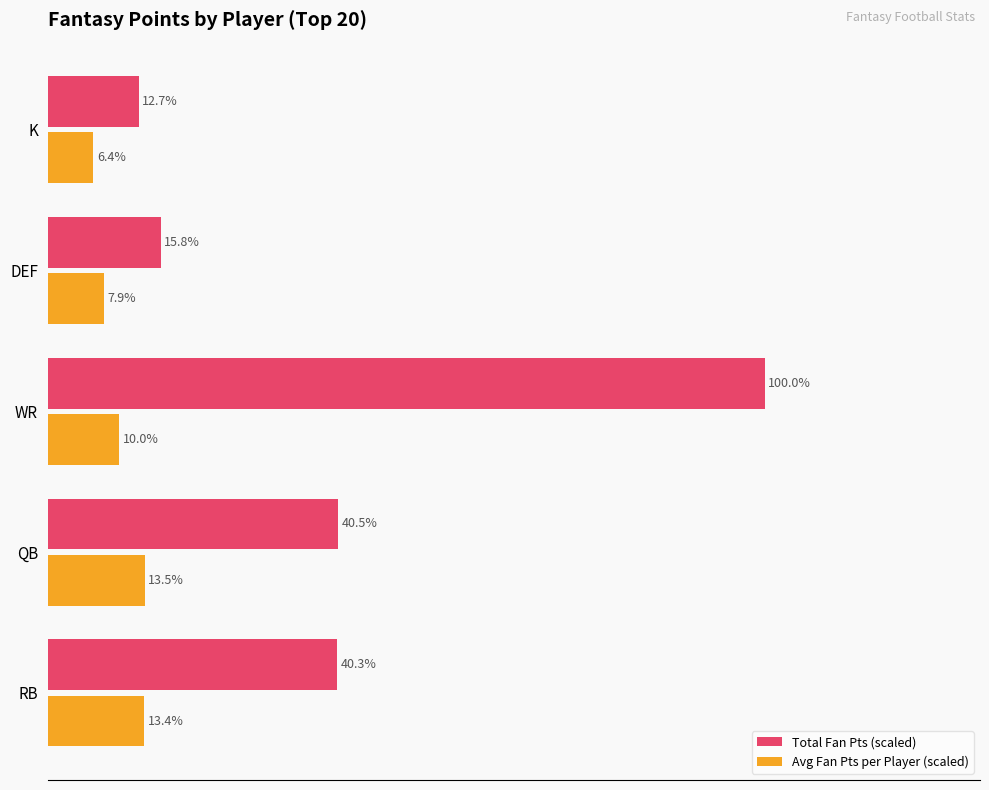

List the series in order of their peak value, lowest first.

Avg Fan Pts per Player (scaled), Total Fan Pts (scaled)